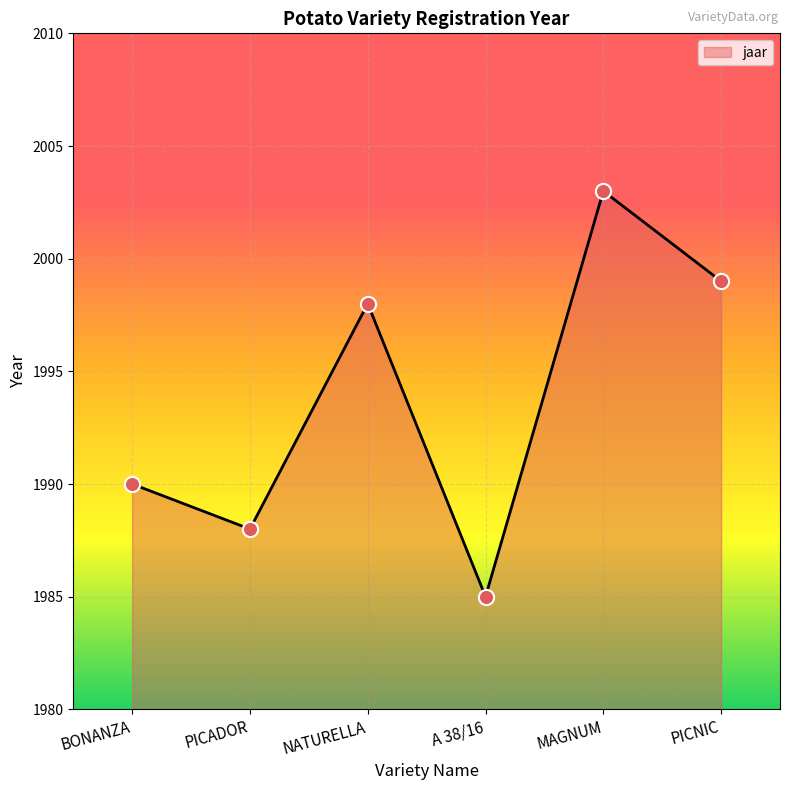

Which has a higher value, A 38/16 or PICNIC?

PICNIC